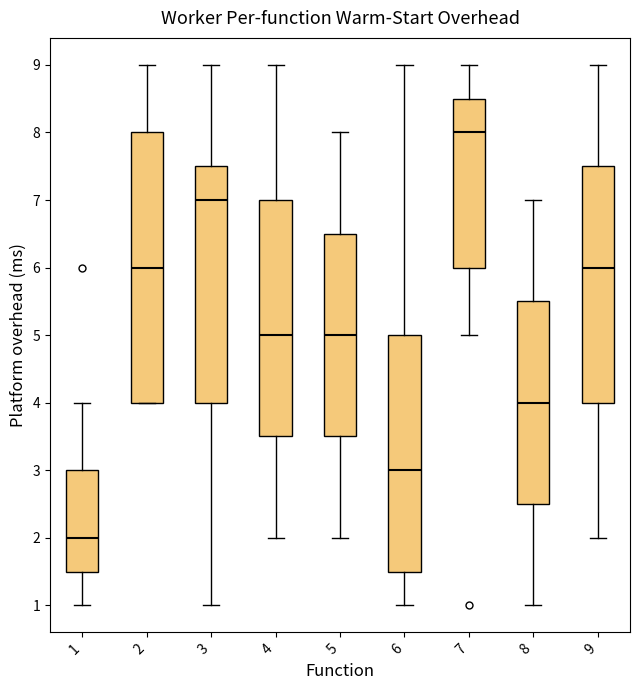

Comparing the boxes themselves (not the whiskers), which one is the tallest?

2